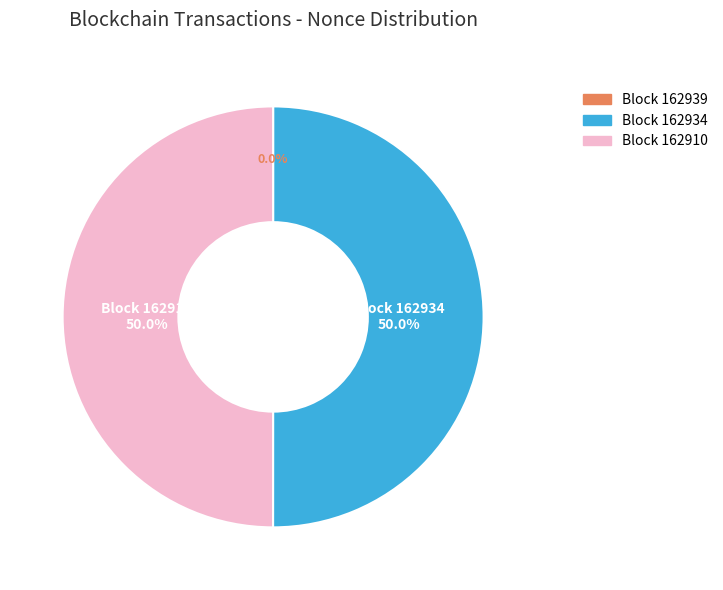

What is the change in value from 162939 to 162934?

+14949